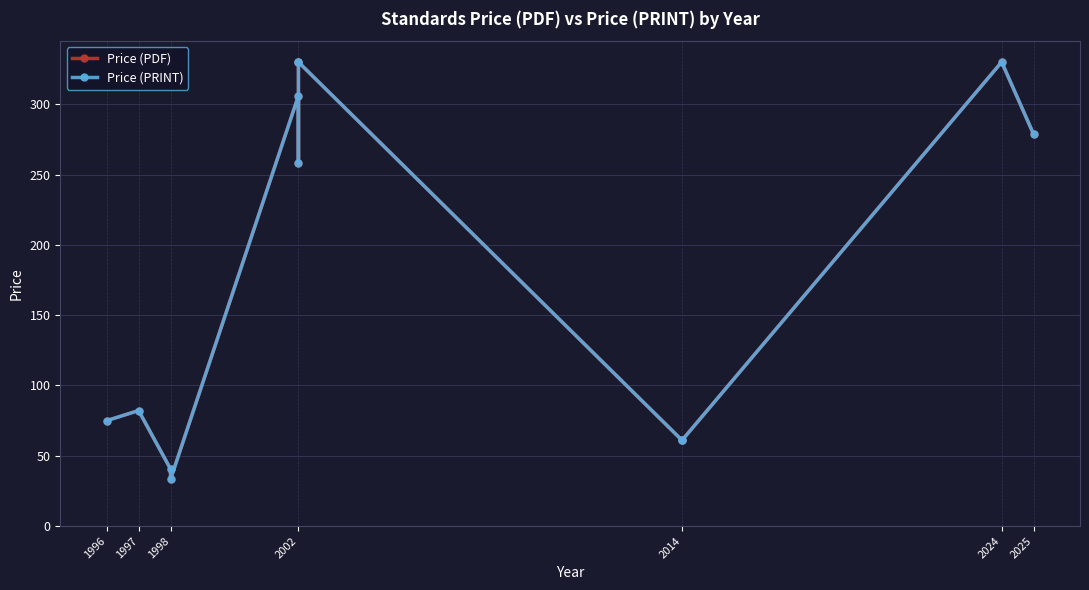

The Price (PDF) series shows 94.9 at 2014. True or false?

False